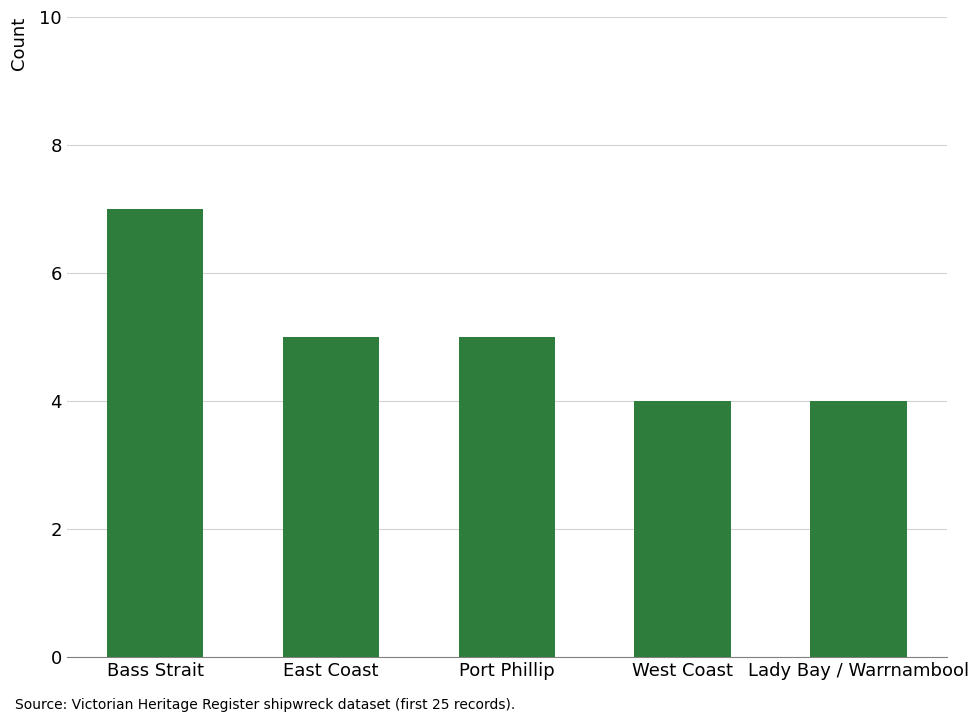

Between Port Phillip and Bass Strait, which is larger?

Bass Strait